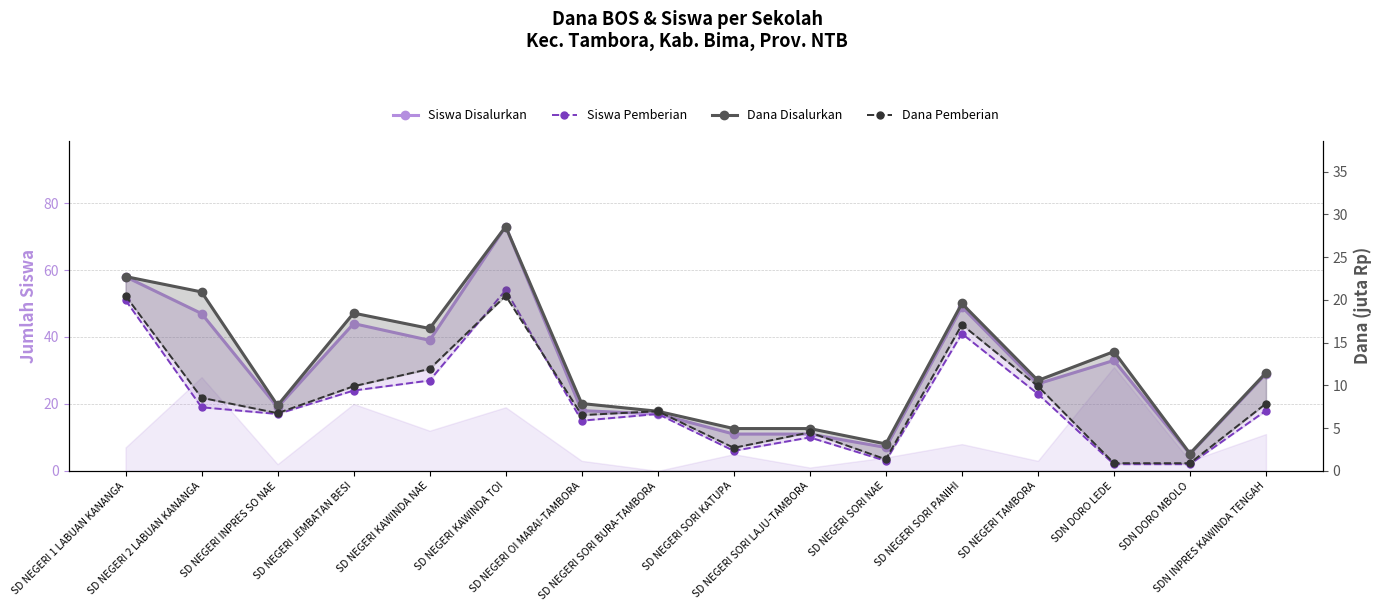

True or false: Dana Pemberian and Siswa Disalurkan cross at least once.

False